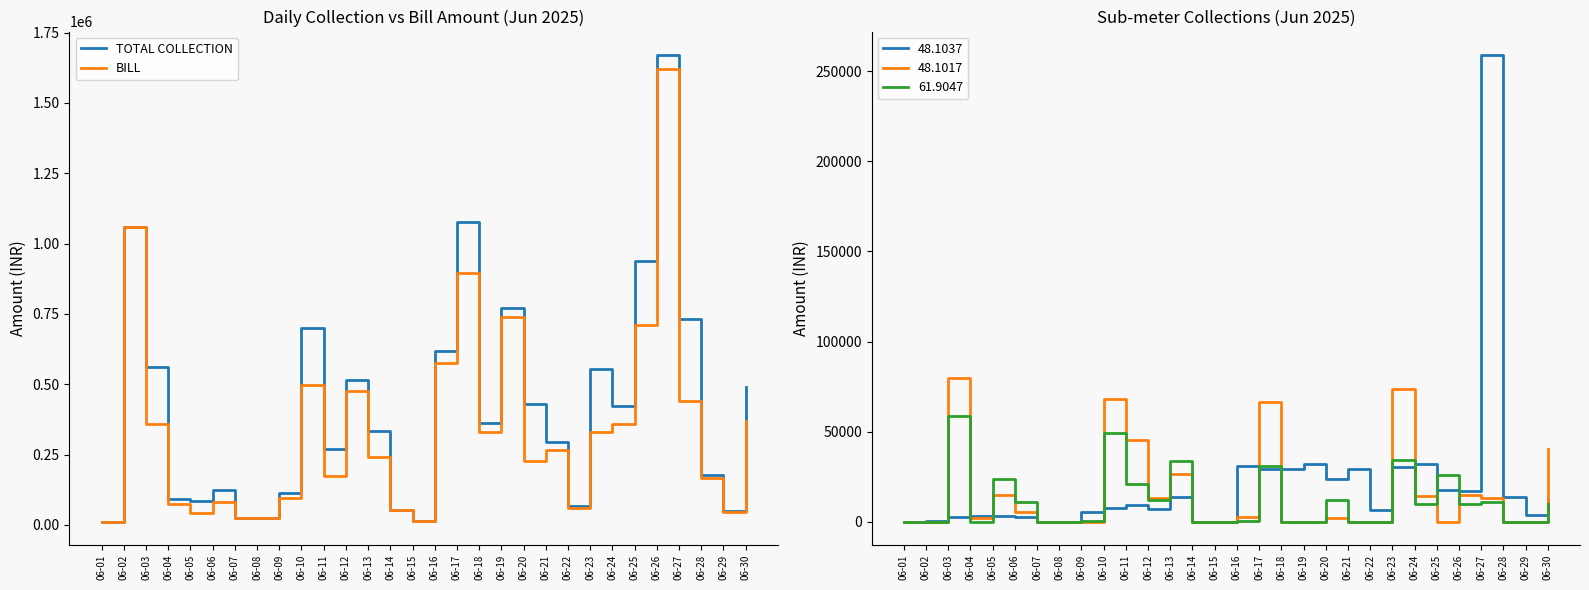

Rank the series at 06-11 from lowest to highest value.

BILL, TOTAL COLLECTION